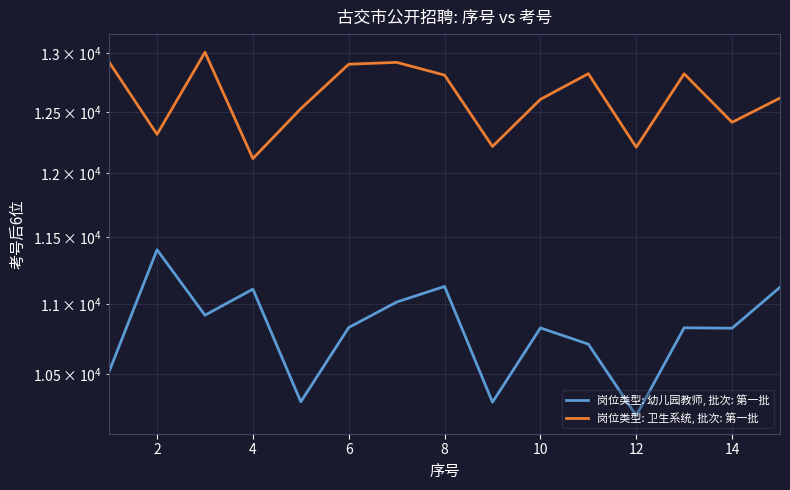

Does the chart have visible grid lines?

Yes